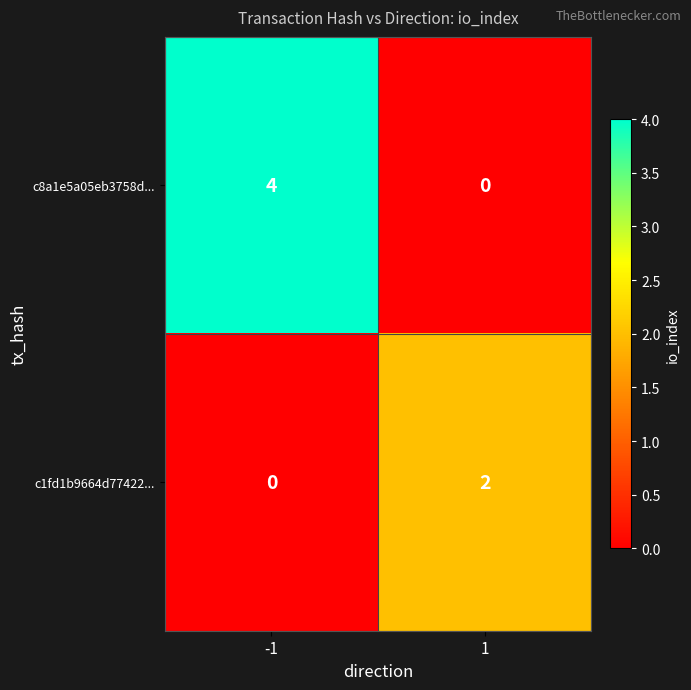

The value of c1fd1b9664d77422... at 1 is 3. True or false?

False